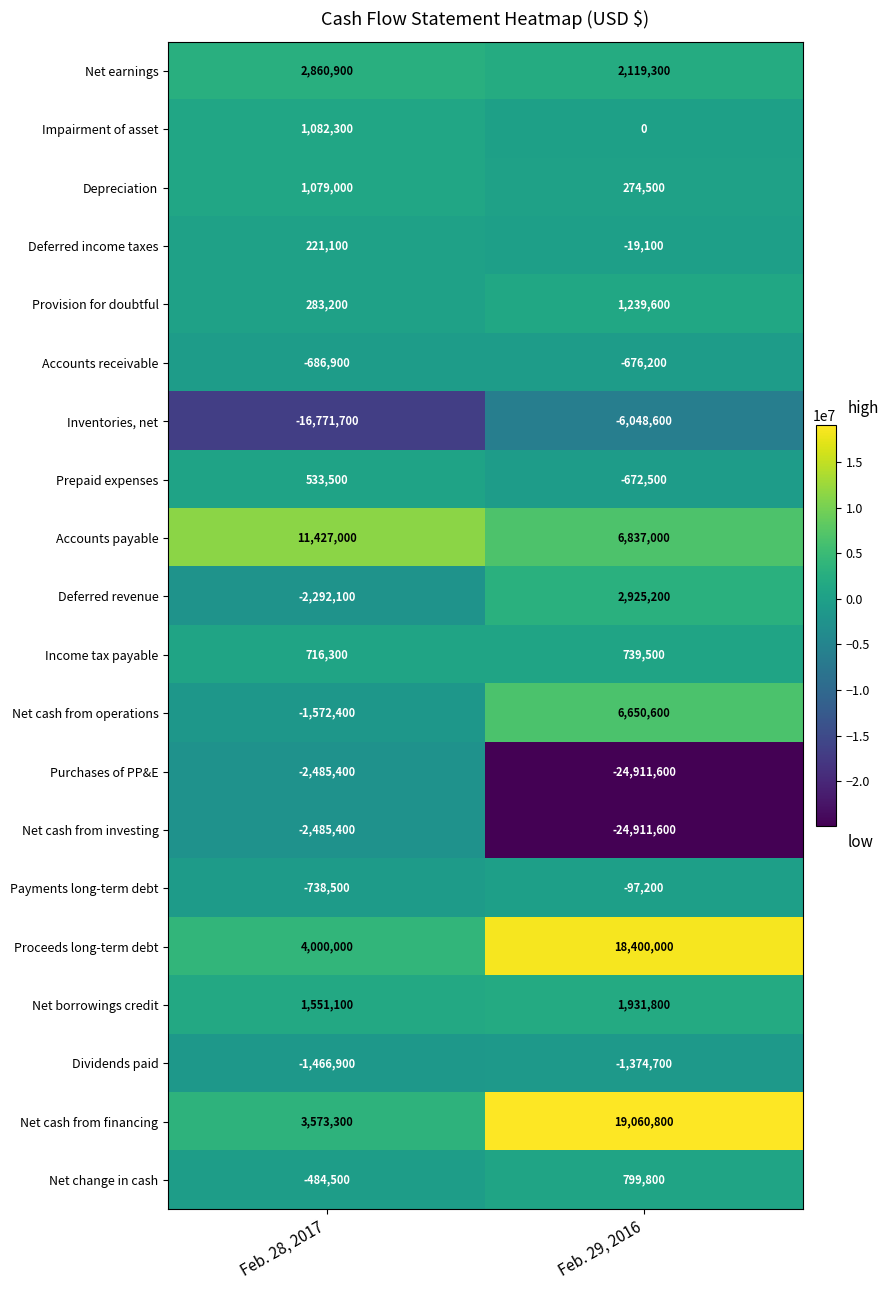

What is the sum of the Provision for doubtful values at Feb. 29, 2016 and Feb. 28, 2017?

1522800